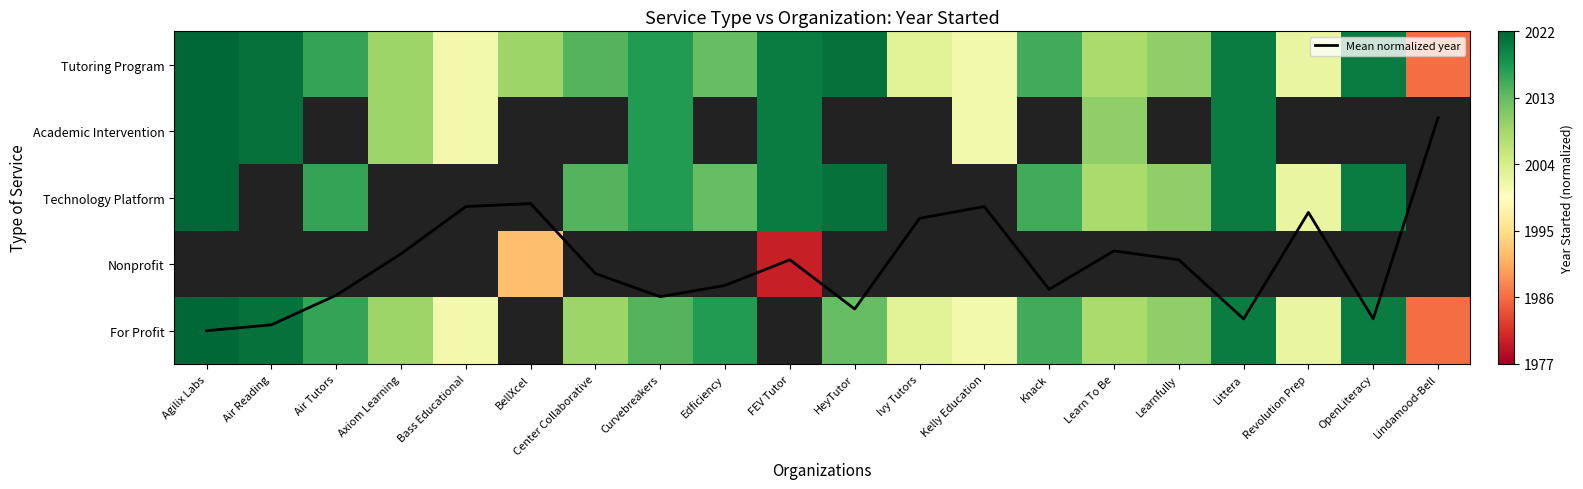

Rank the series by their average value, from highest to lowest.

Mean normalized year, Tutoring Program, Academic Intervention, Technology Platform, Nonprofit, For Profit